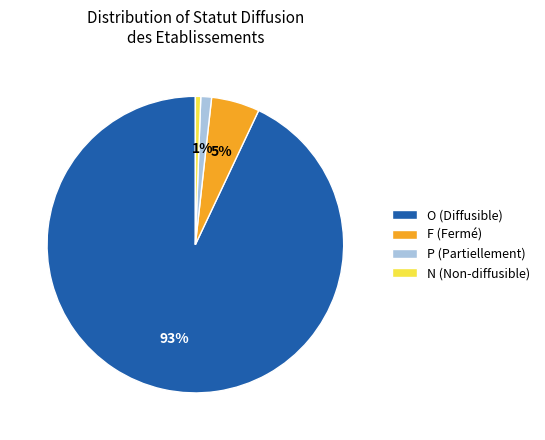

Do F (Fermé) and O (Diffusible) together represent more than half of the pie?

Yes